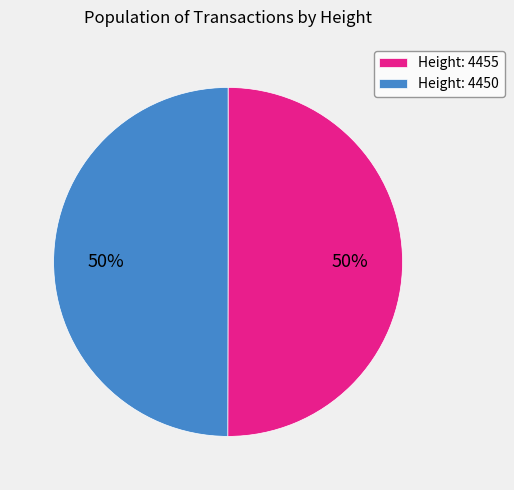

To the nearest percent, what is the combined percentage of Height: 4450 and Height: 4455?

100%